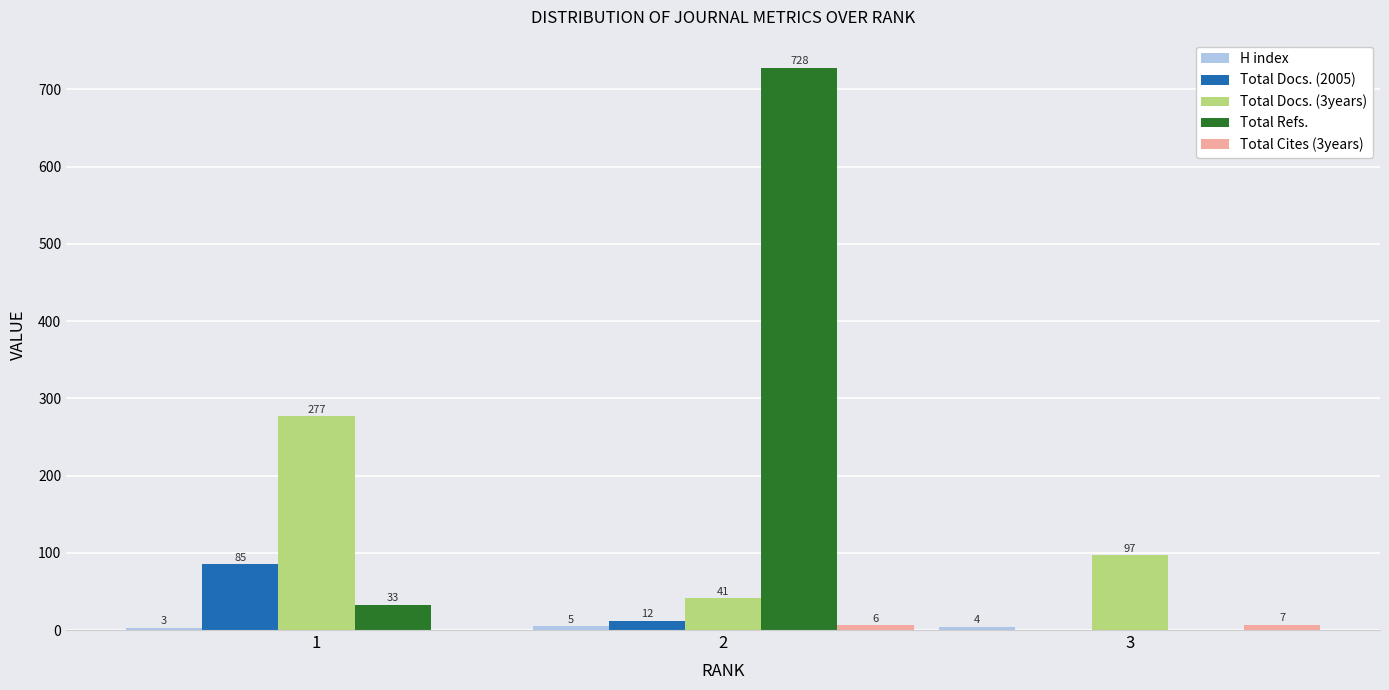

What is the total value across all series at 2?

792